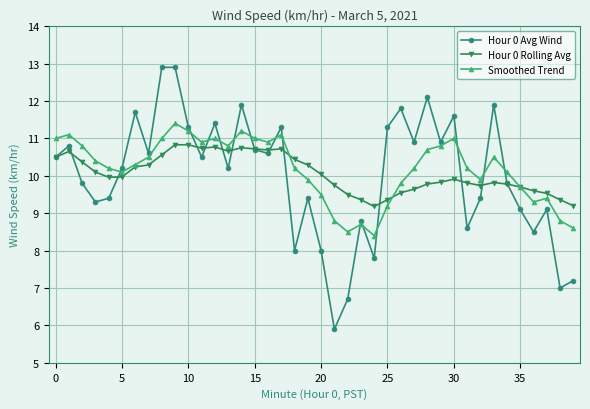

Which series has the widest spread of values?

Hour 0 Avg Wind